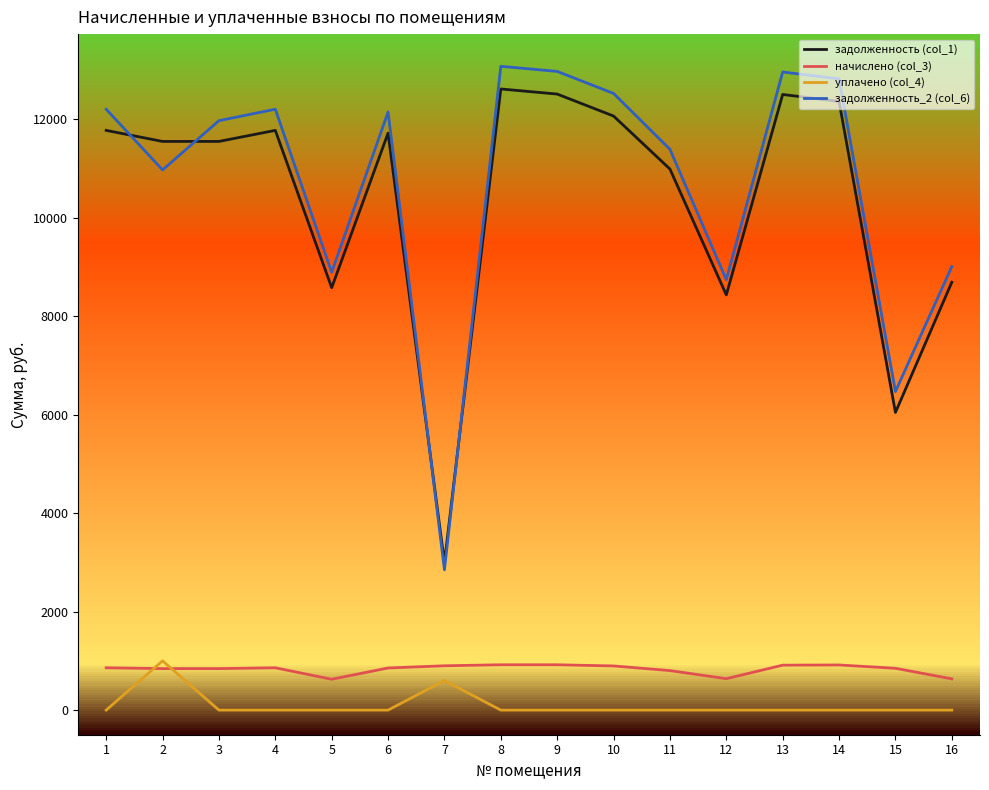

How many values in the задолженность (col_1) series are below 11717?

8